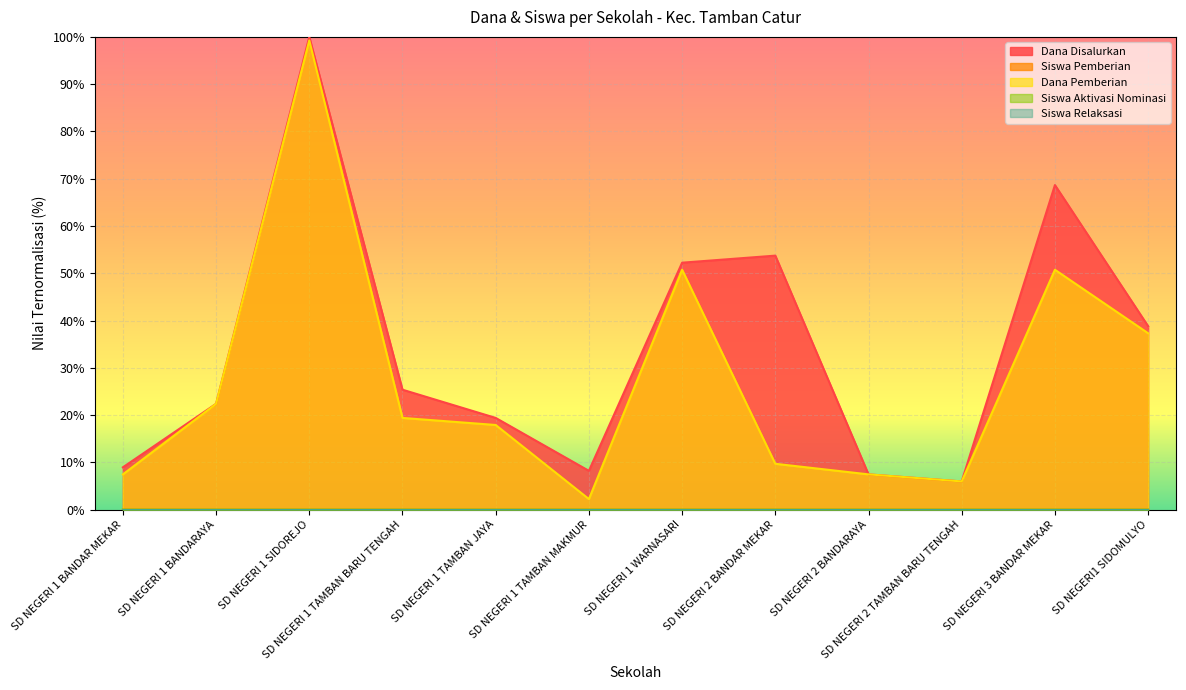

In Dana Pemberian, how many points are lower than both neighbors (excluding endpoints)?

2